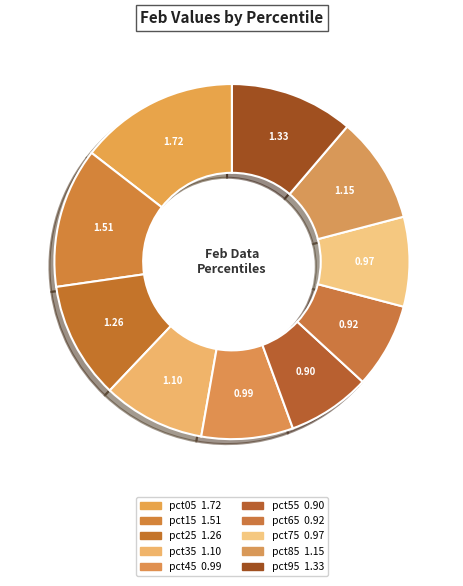

Does any single category account for the majority?

No